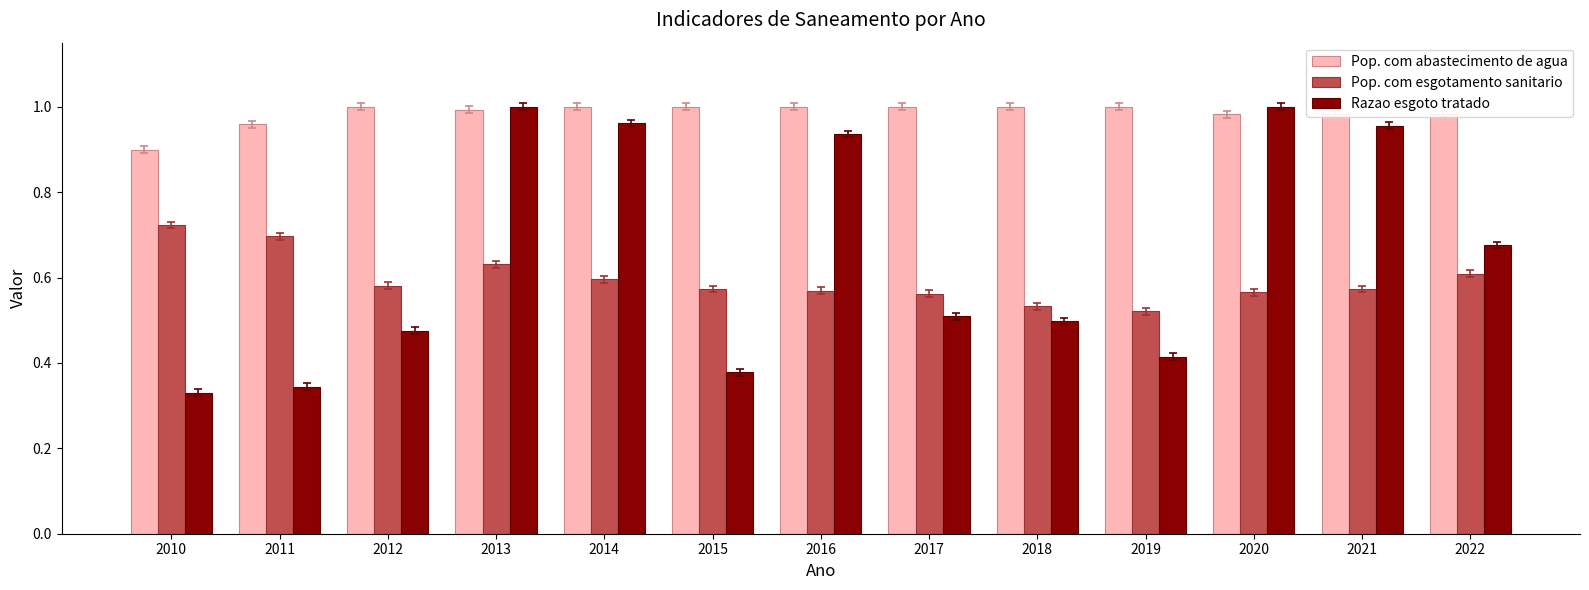

Which series has the largest range (max minus min)?

Razao esgoto tratado